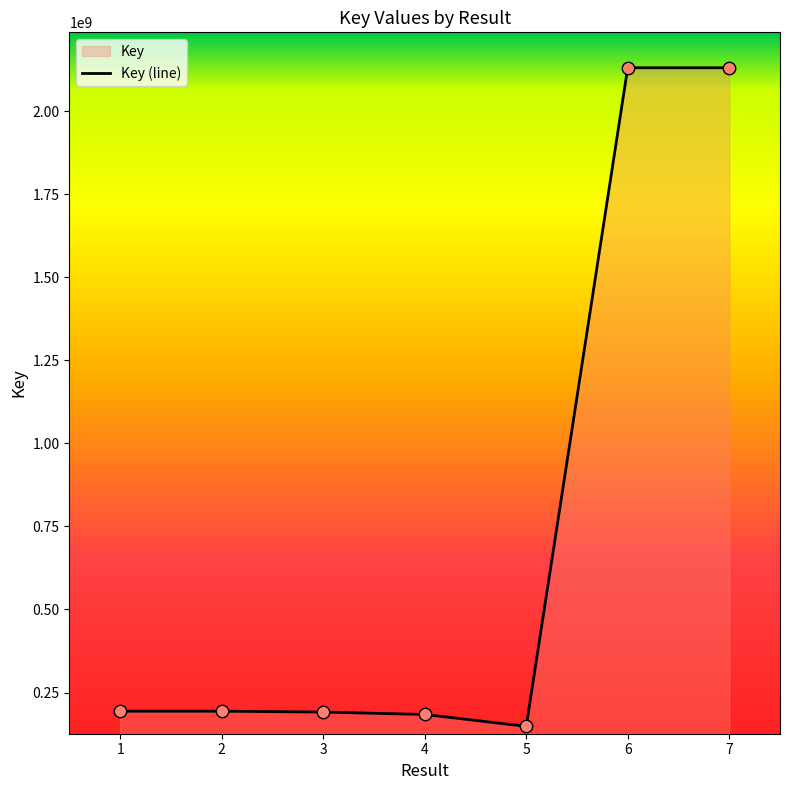

What is the change in value from 1 to 4?

-9855182